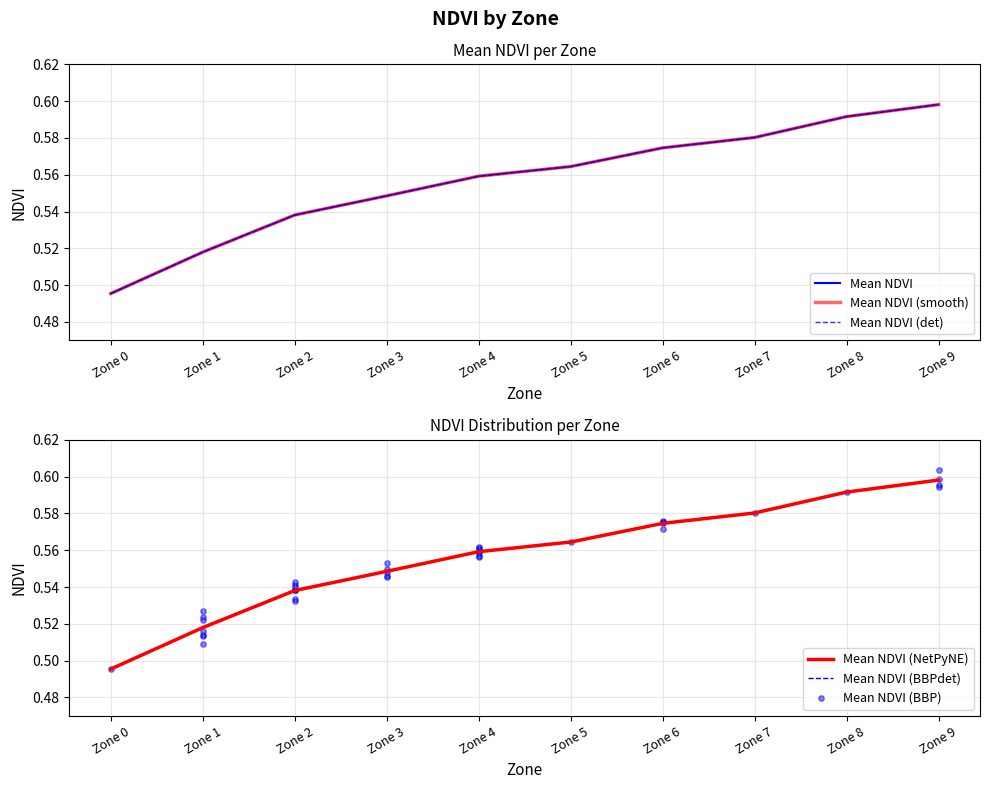

What is the change in value from Zone 1 to Zone 9?

+0.1